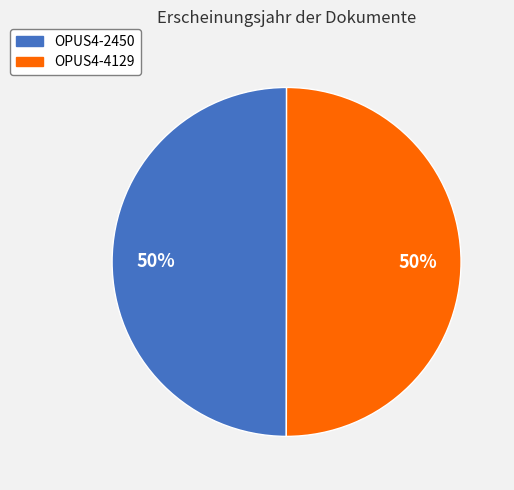

The OPUS4-2450 slice represents 50% of the pie. True or false?

True